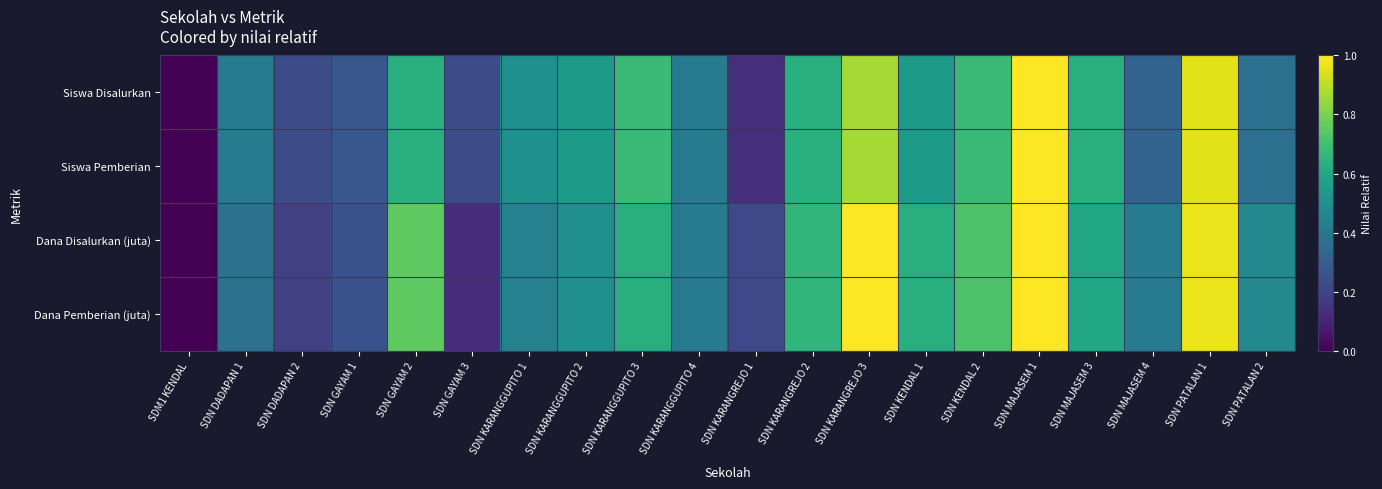

What is the total value across all series at SDN KENDAL 1?

2.3